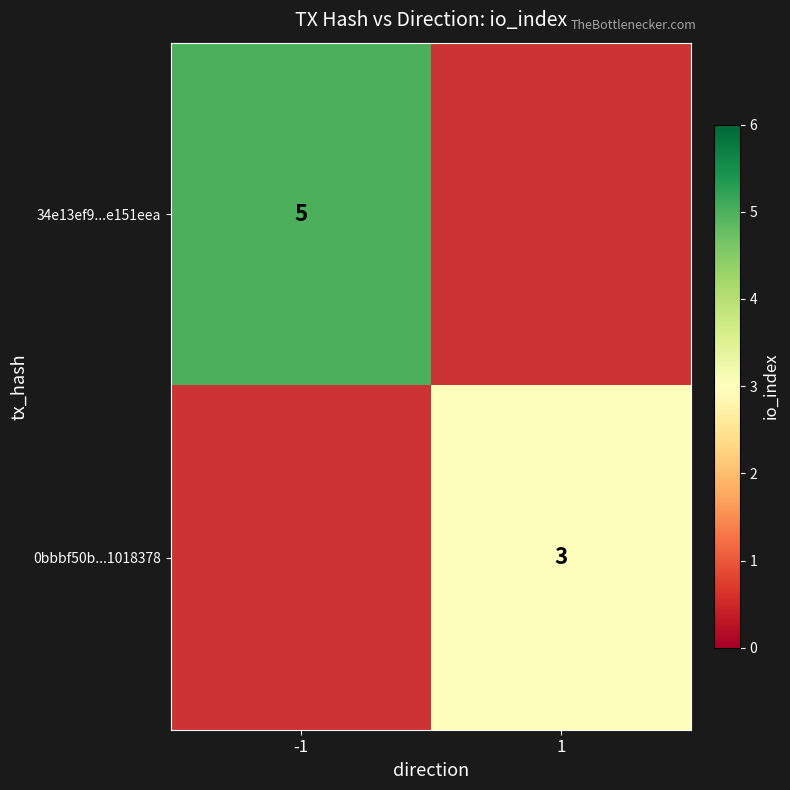

True or false: 0bbbf50b...1018378 has a value of 3 at 1.

True